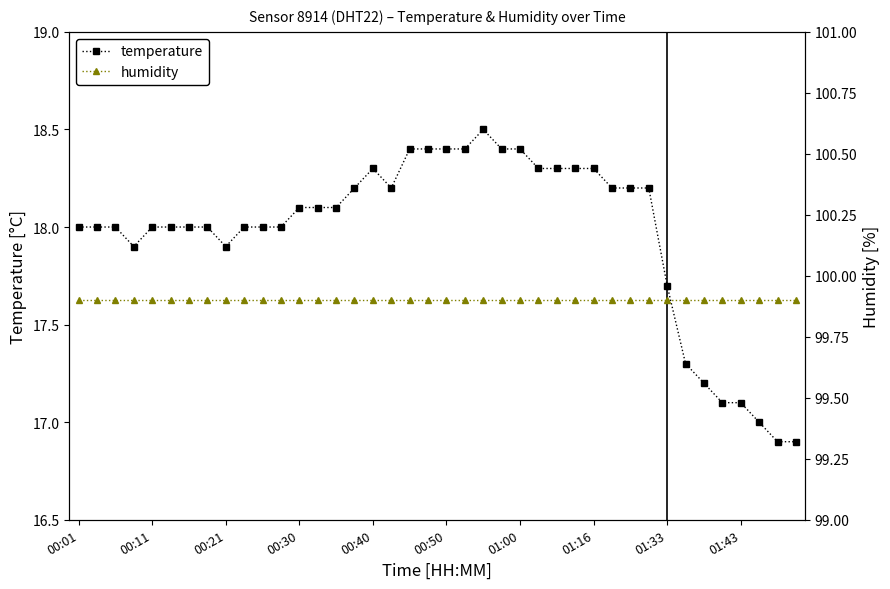

What value does the humidity series have at 00:30?

99.9